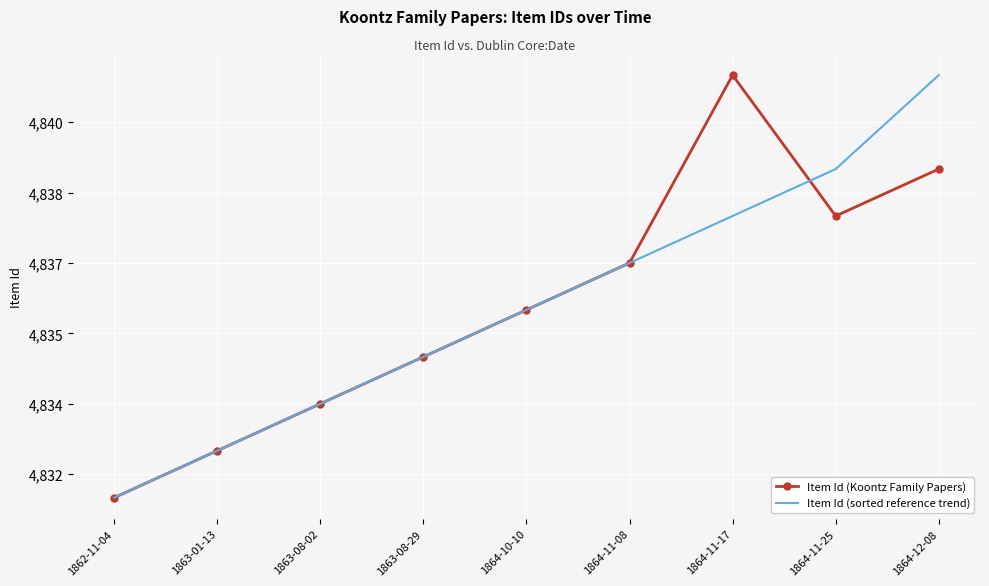

What is the total value across all series at 1863-08-02?

9668